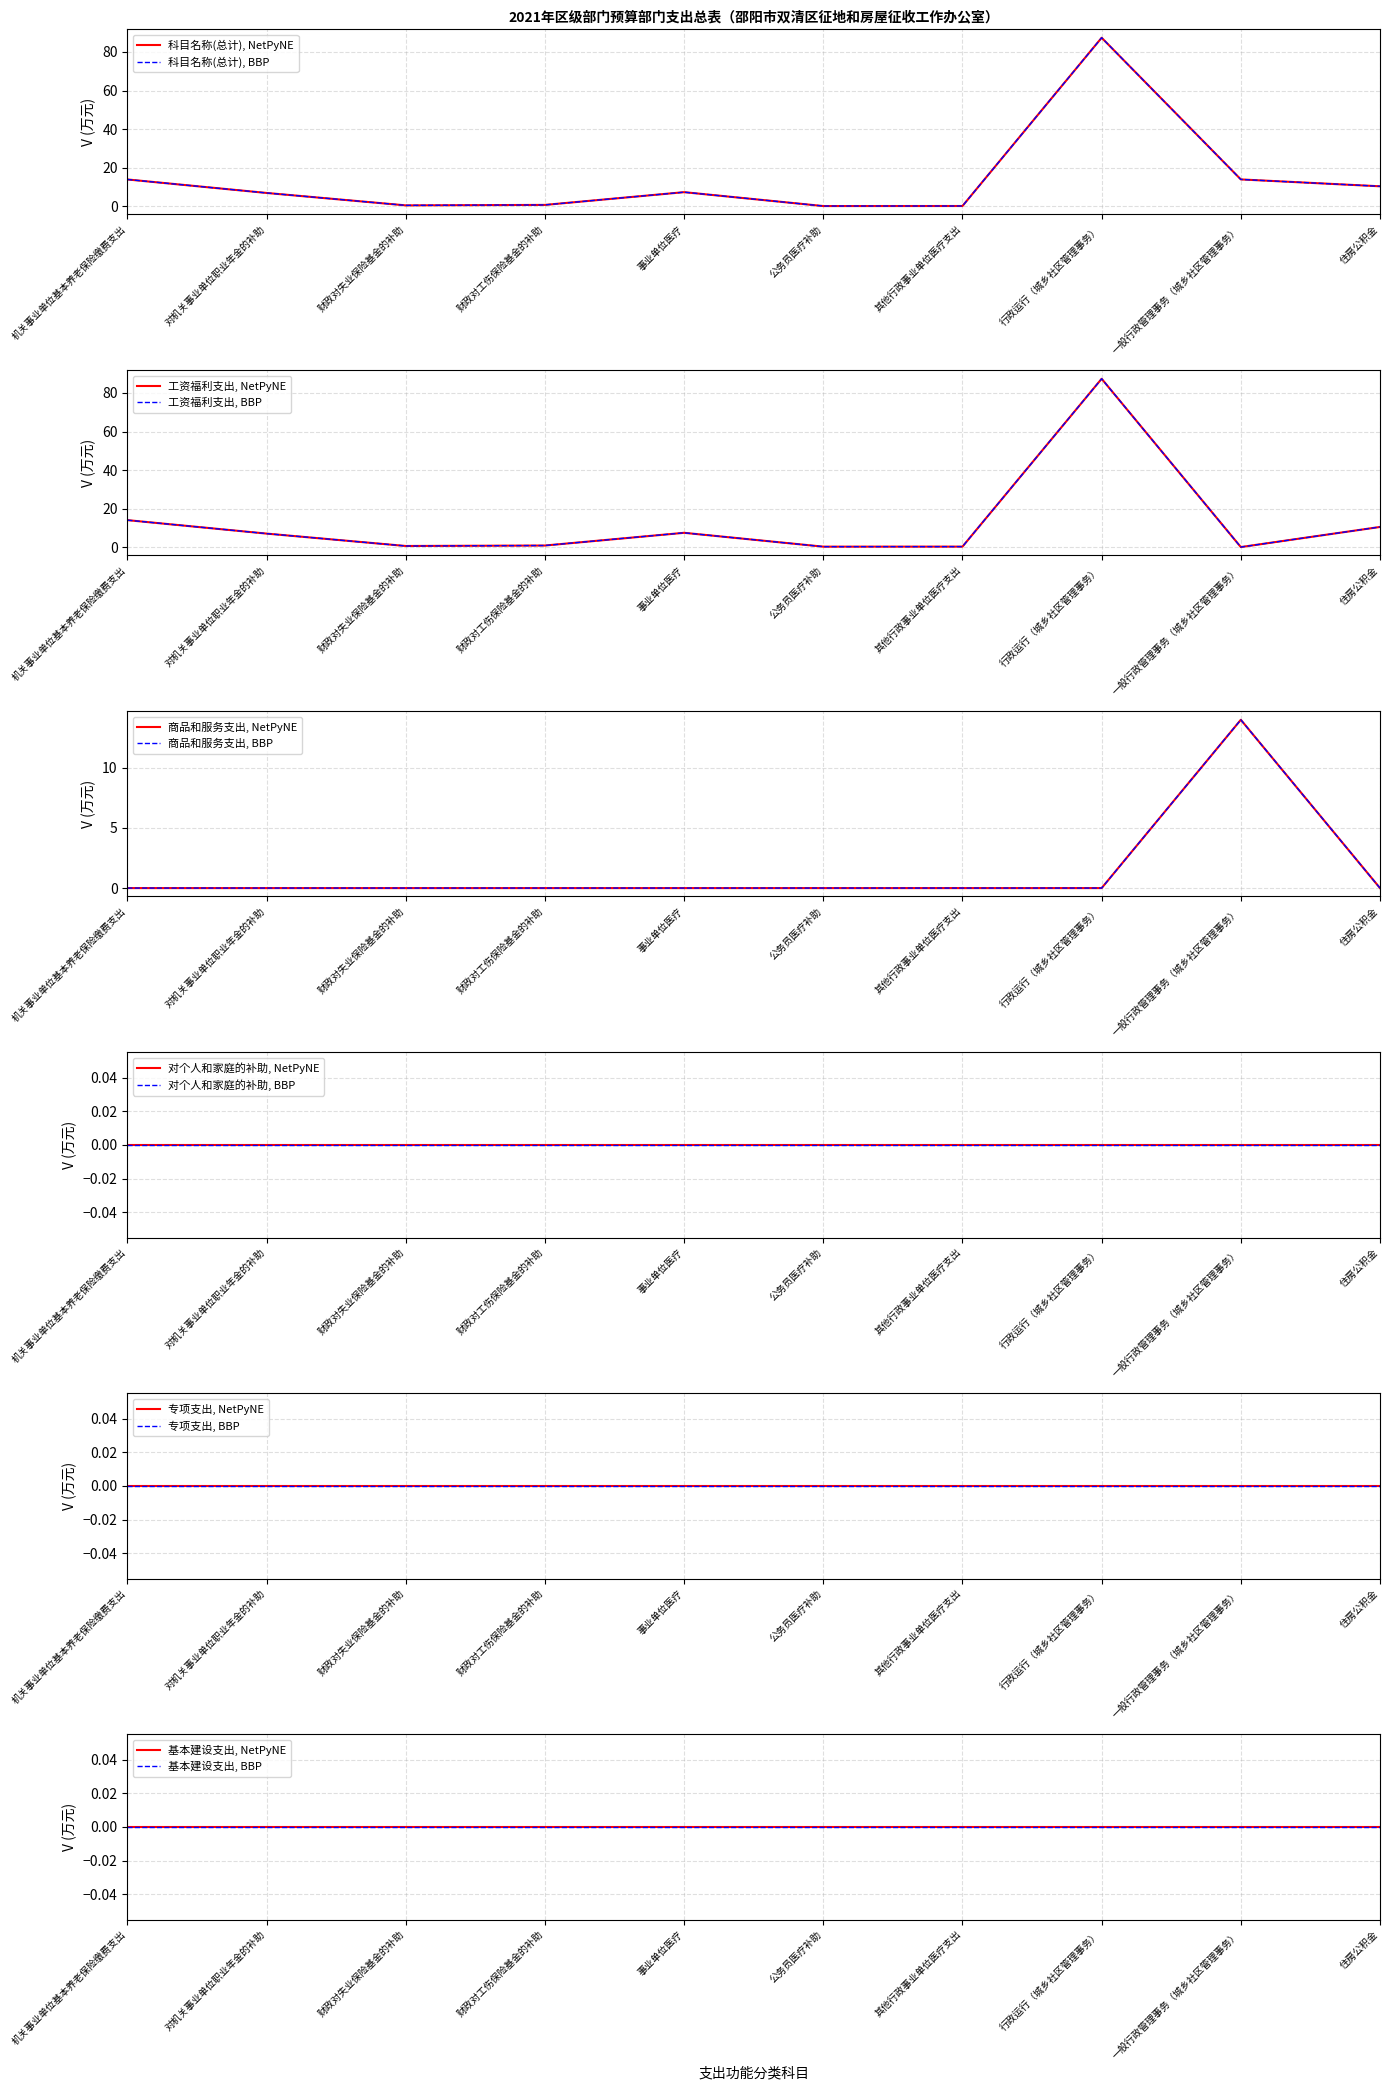

True or false: 商品和服务支出 and 科目名称(总计) cross at least once.

False